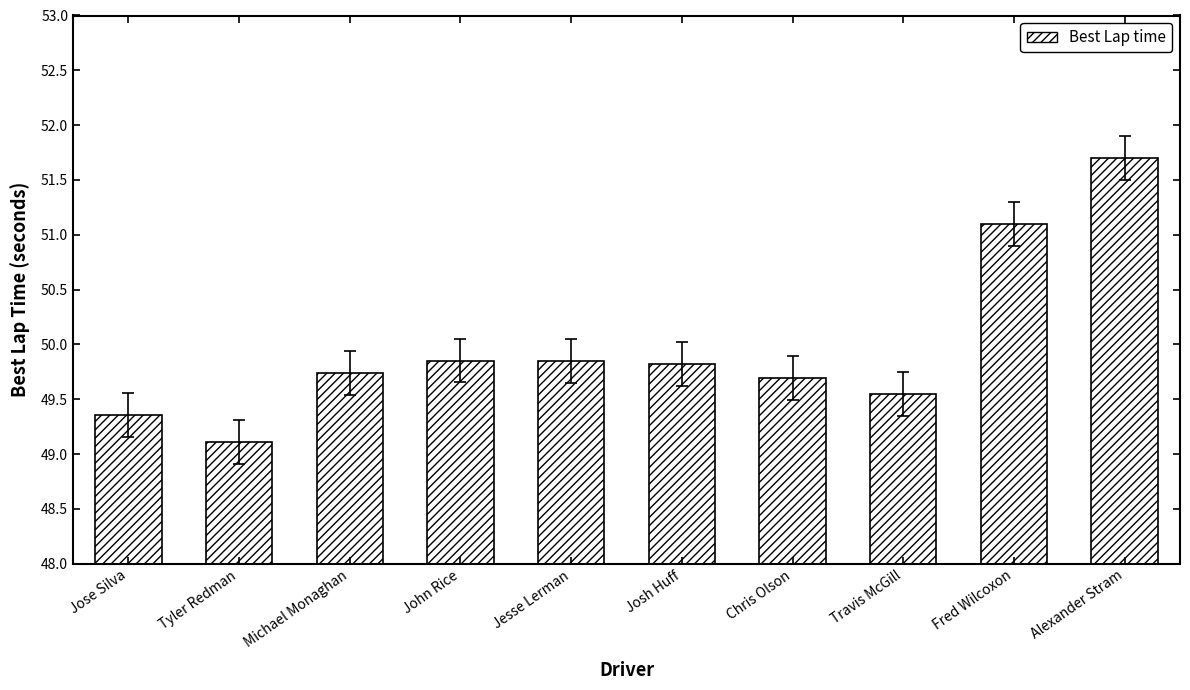

Approximately how many times larger is the value at Travis McGill compared to Jose Silva?

1.0